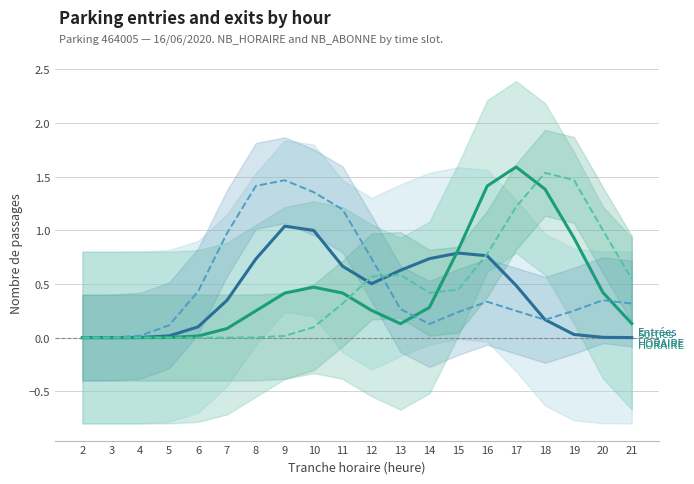

Count the number of data series in this chart.

4